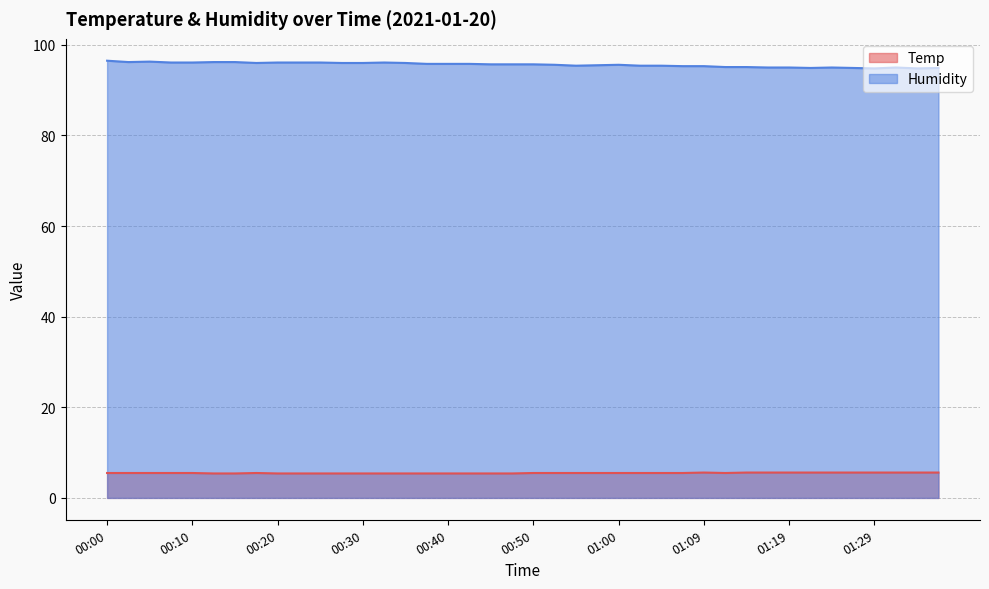

How many categories are shown in the chart?

40